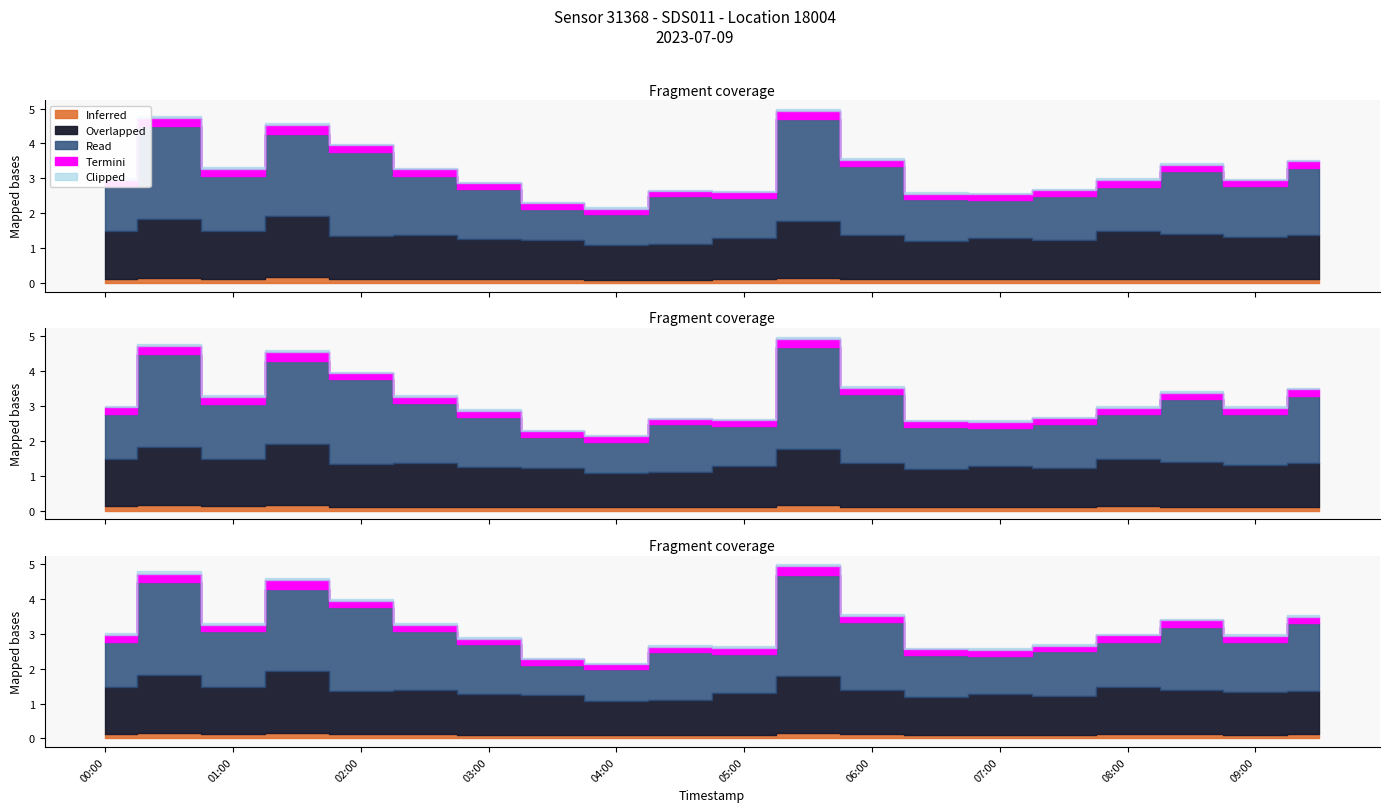

How many interior local peaks does the P1 series have?

5